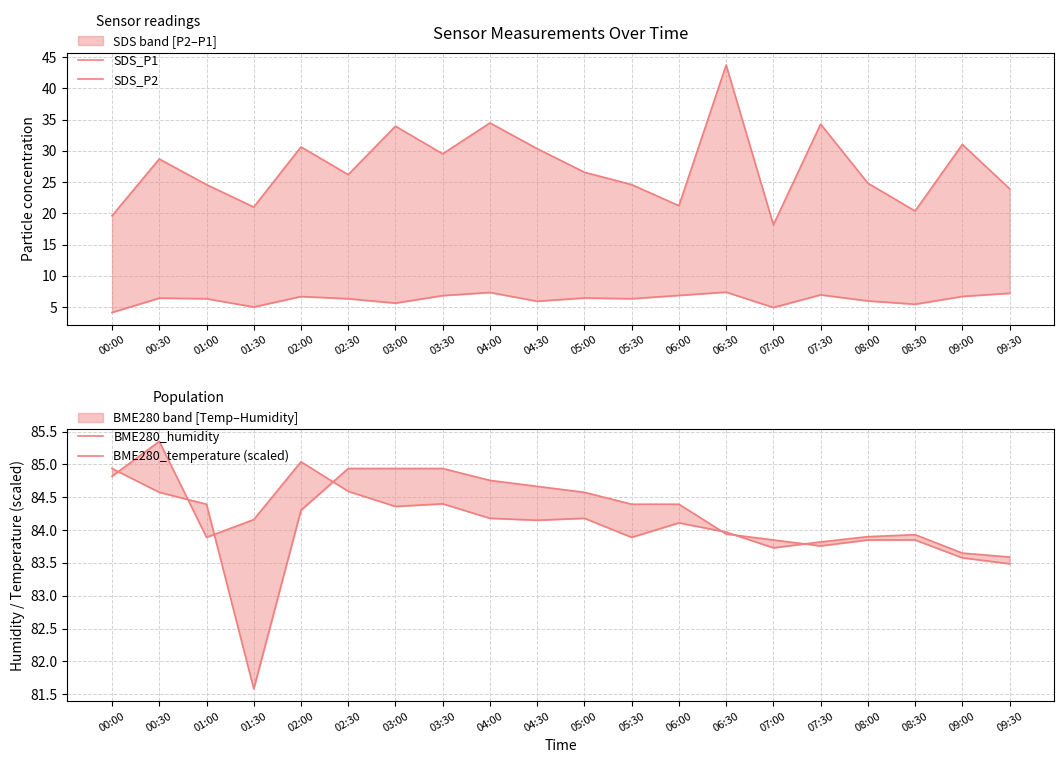

What is the sum of the SDS_P2 values at 07:00 and 06:30?

12.4